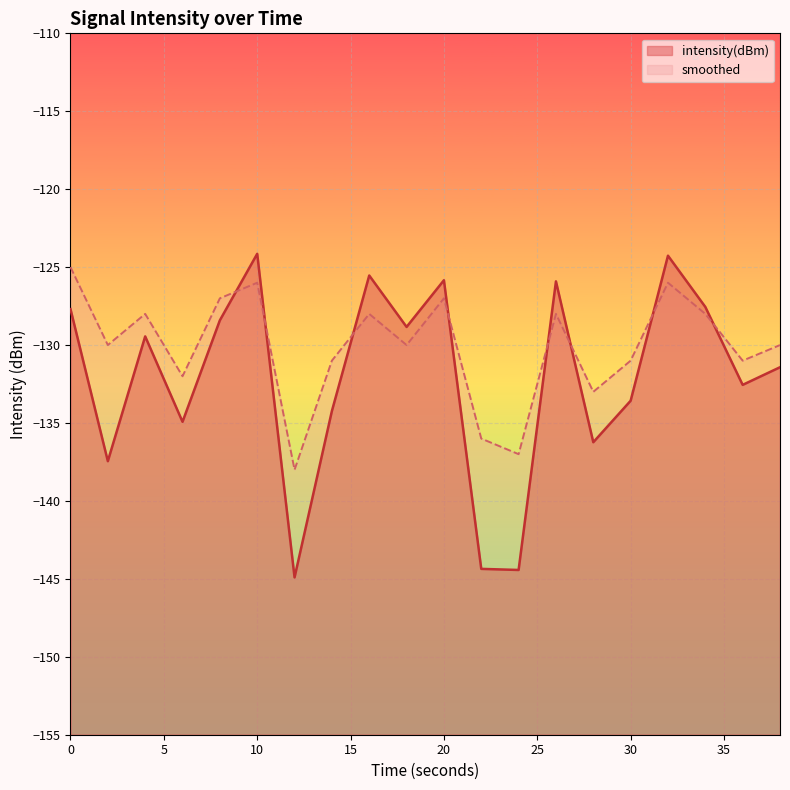

Rank the series by their average value, from lowest to highest.

intensity(dBm), smoothed